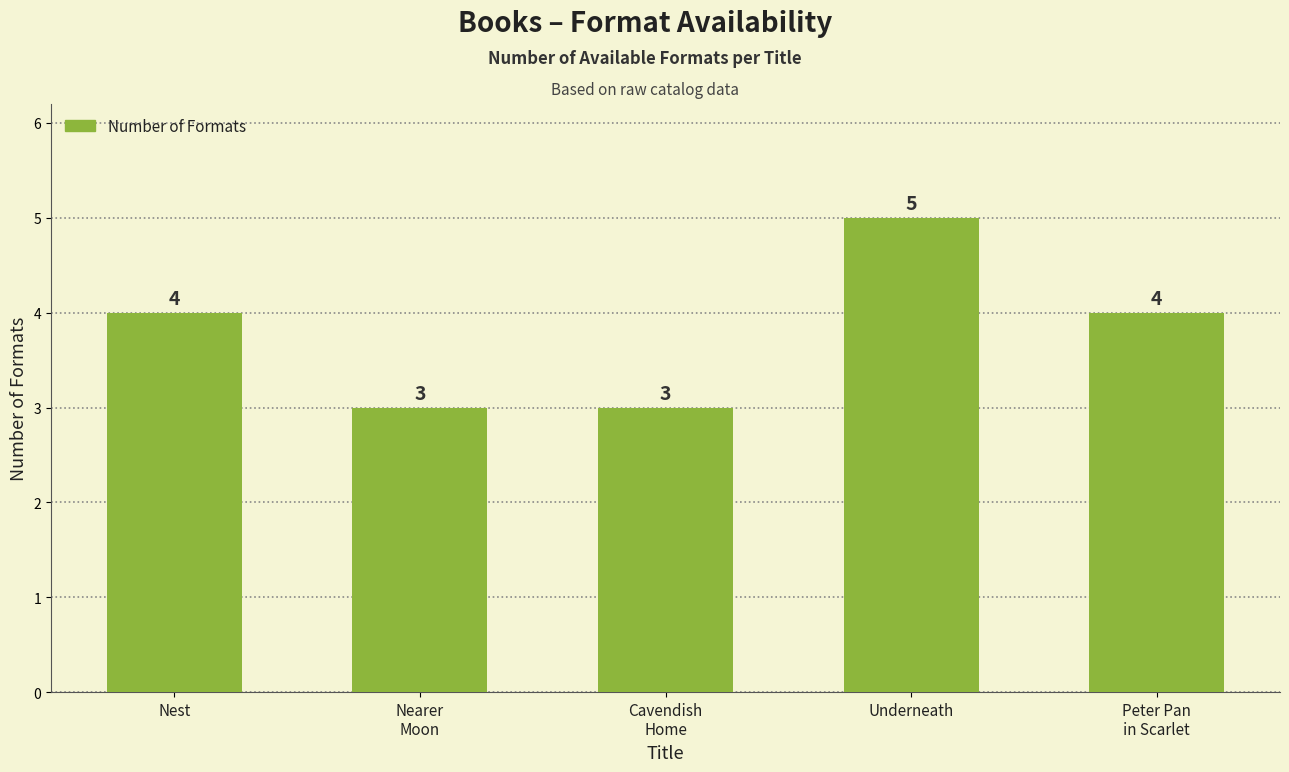

How many values are between 3 and 4?

4